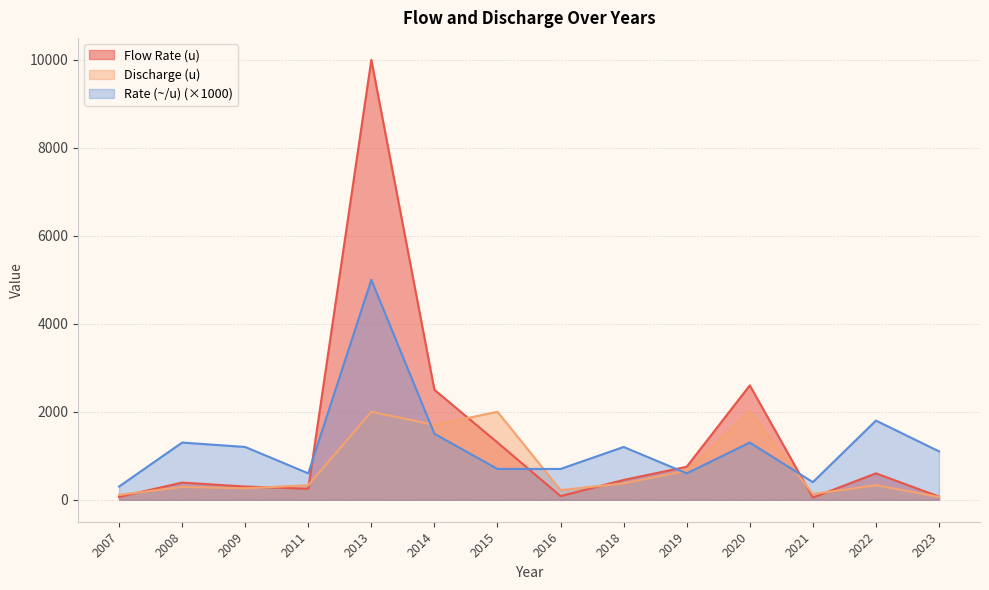

The value of Discharge (u) at 2019 is 660. True or false?

True